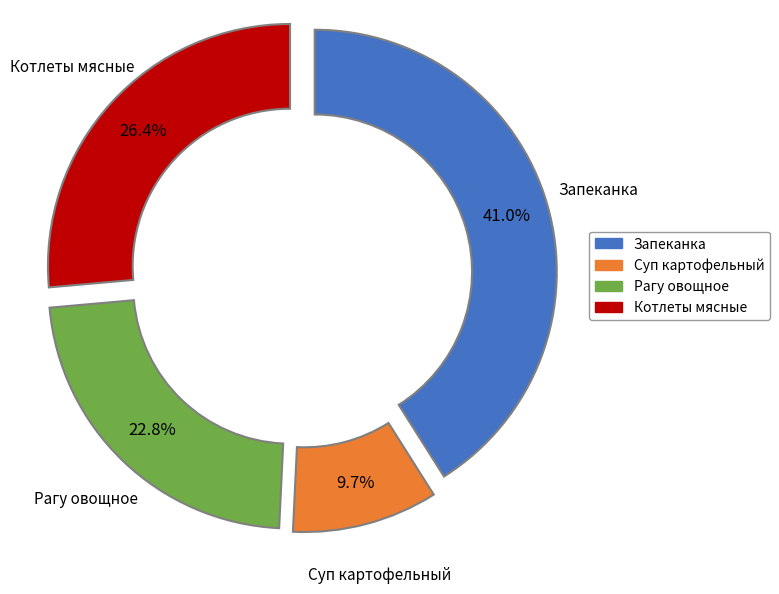

Is there a majority slice in this chart?

No